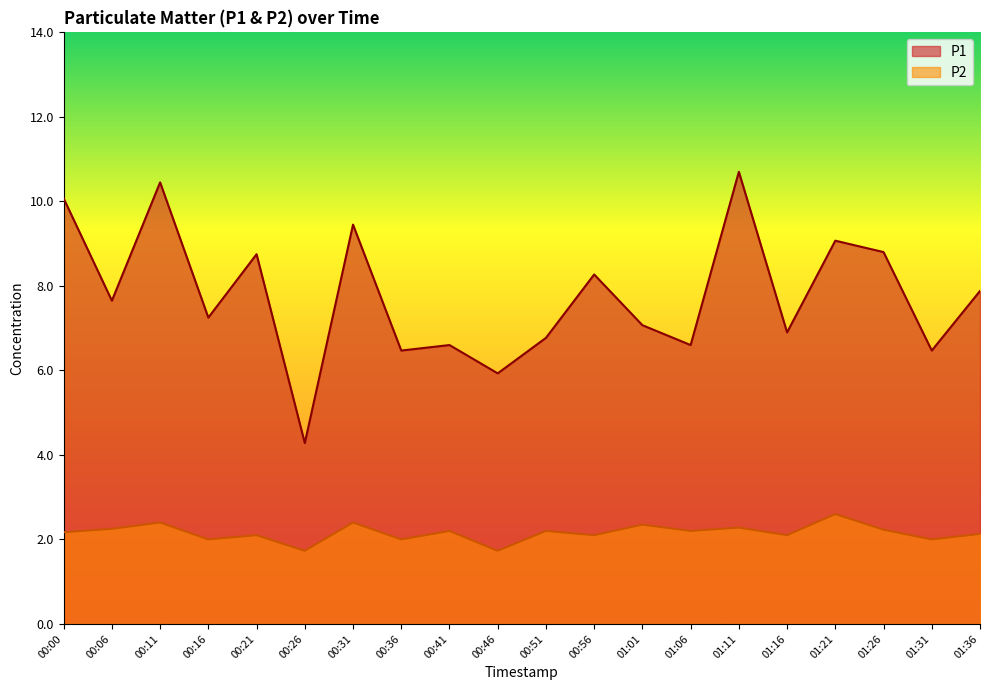

List the series in order of their peak value, lowest first.

P2, P1